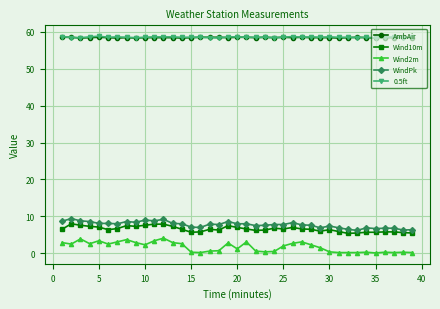

Which series has the widest spread of values?

Wind2m